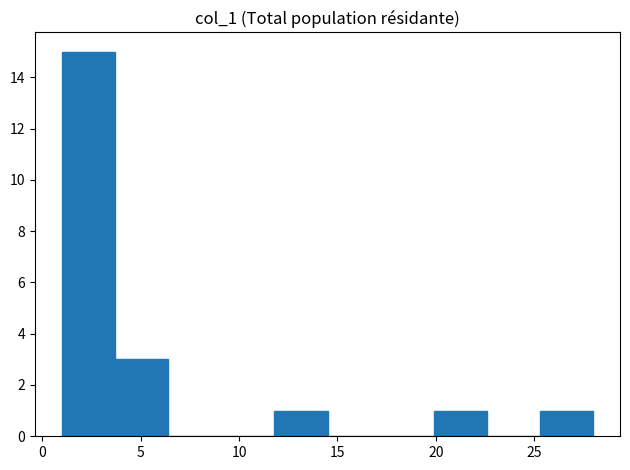

Reading left to right, transcribe this chart: for each bar, give the range it covers on the x-axis and its height. Neither the bar edges nor the heights are printed on the chart, so give them approximately, as read against the axes.

1.0 to 3.7: 15
3.7 to 6.4: 3
6.4 to 9.1: 0
9.1 to 11.8: 0
11.8 to 14.5: 1
14.5 to 17.2: 0
17.2 to 19.9: 0
19.9 to 22.6: 1
22.6 to 25.3: 0
25.3 to 28.0: 1